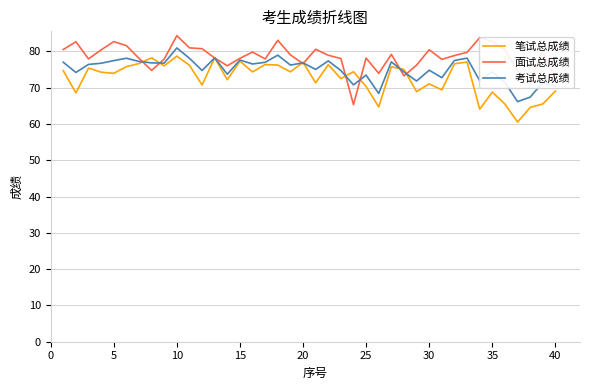

What is the lowest value of the 面试总成绩 series?

65.3